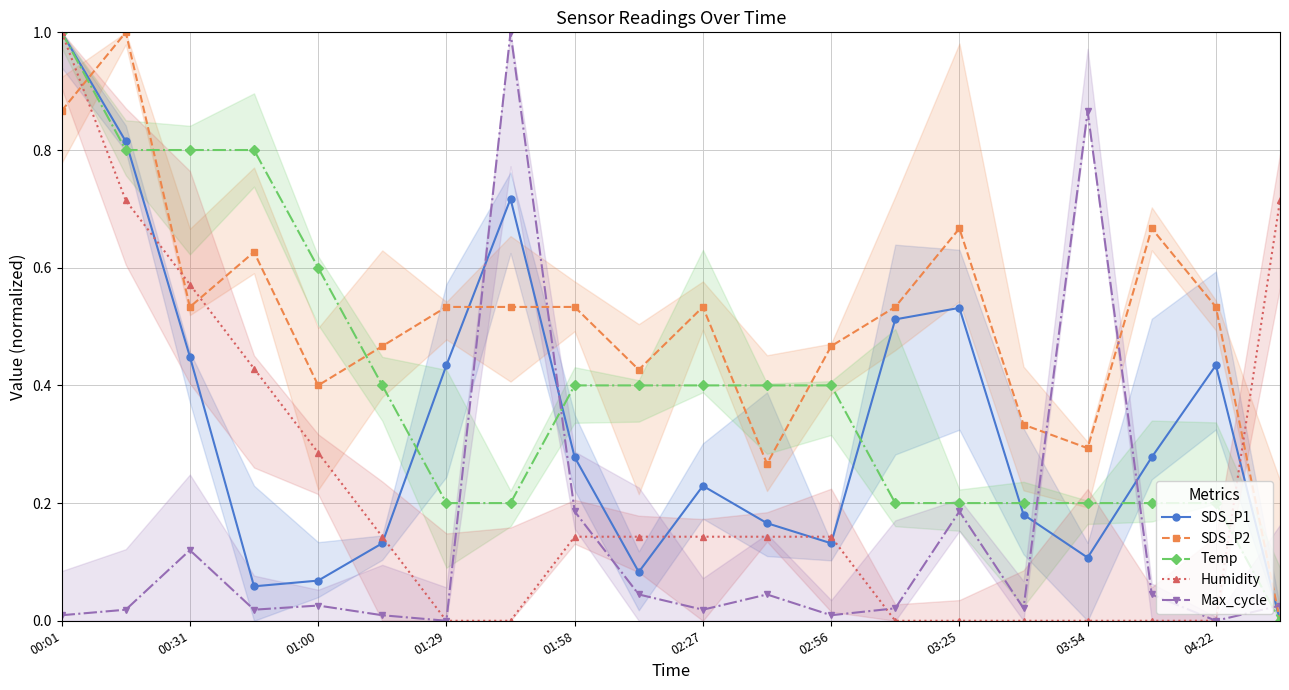

What is the value of the SDS_P2 point at the 8th from the left?

0.5